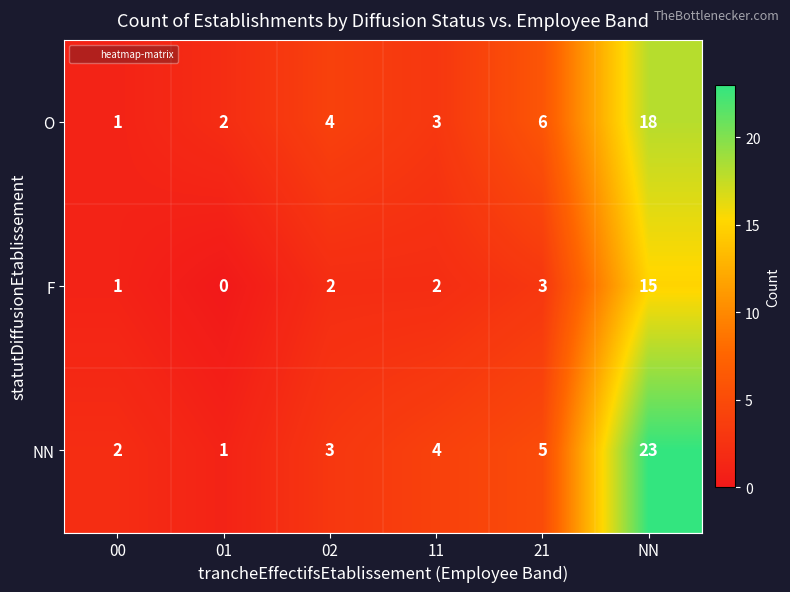

What is the sum of the O values at 02 and 00?

5